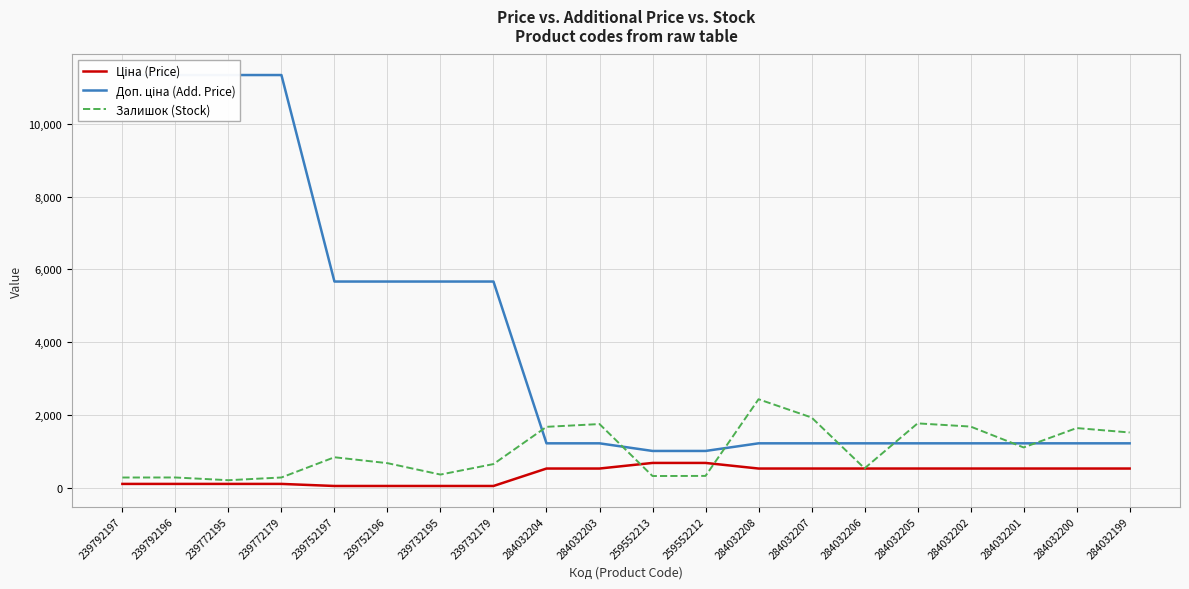

Rank the series by their average value, from highest to lowest.

Доп. ціна (Add. Price), Залишок (Stock), Ціна (Price)